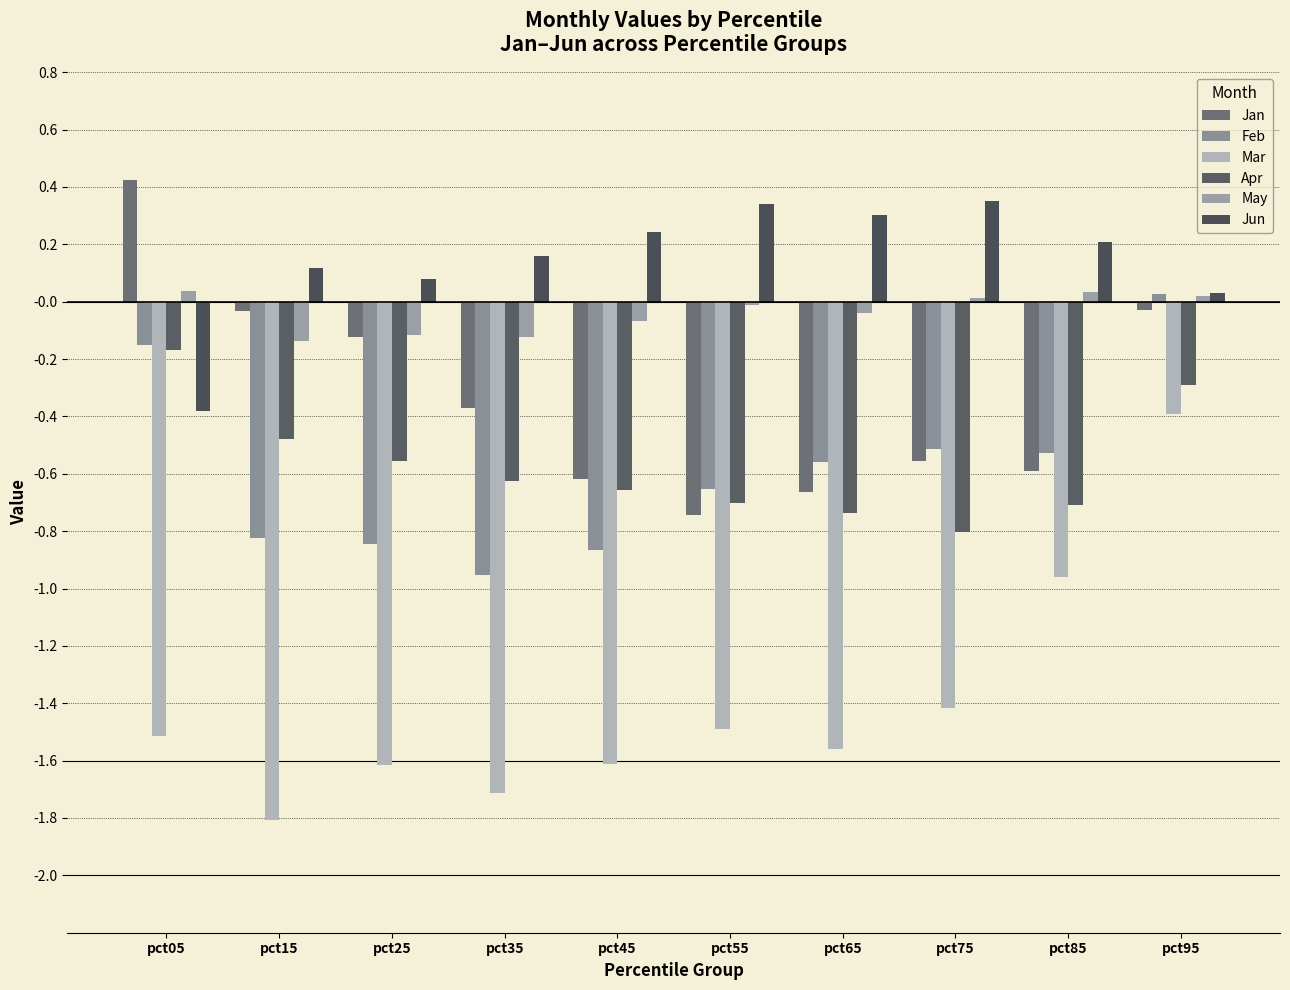

What is the difference between the maximum and minimum values in the Mar series?

1.4